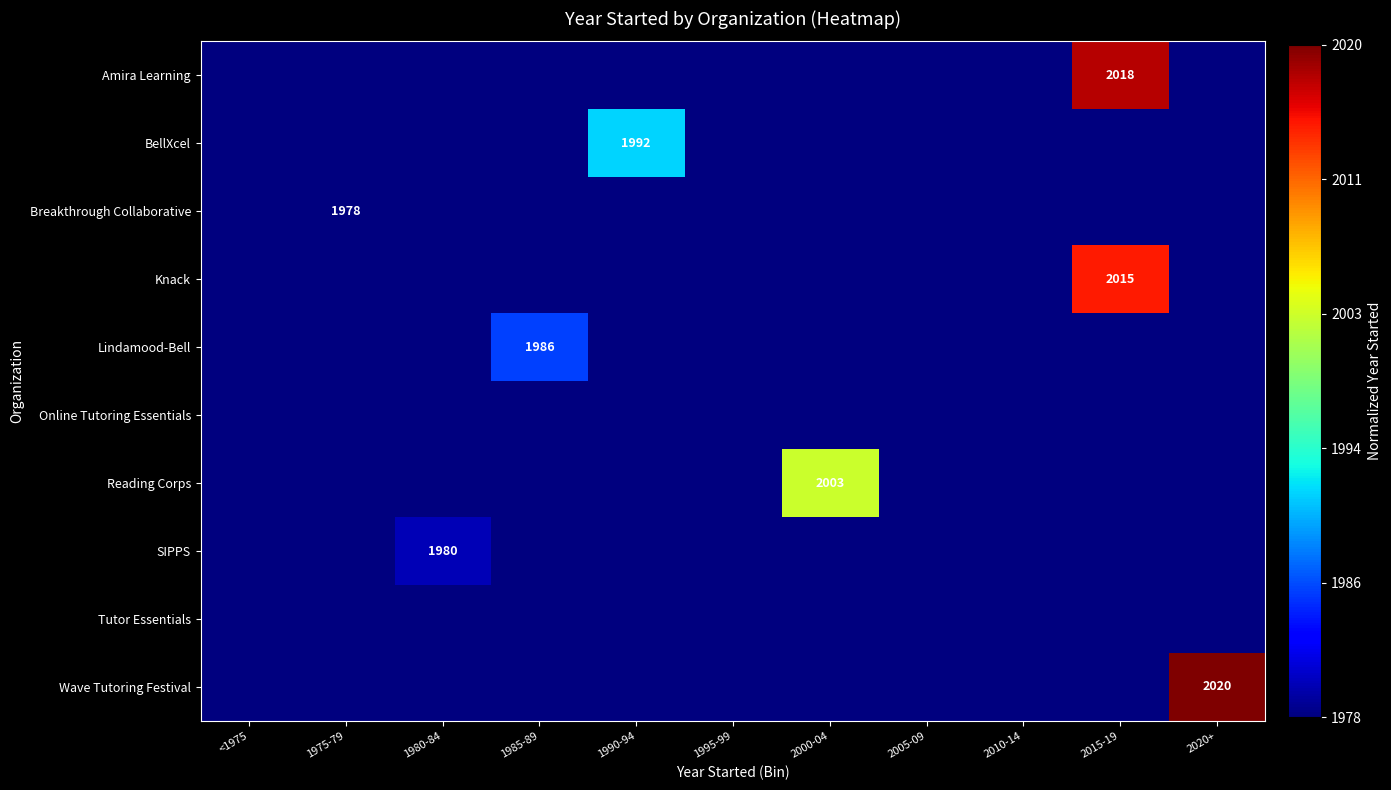

Rank the series at 2010-14 from highest to lowest value.

Amira Learning, BellXcel, Breakthrough Collaborative, Knack, Lindamood-Bell, Online Tutoring Essentials, Reading Corps, SIPPS, Tutor Essentials, Wave Tutoring Festival